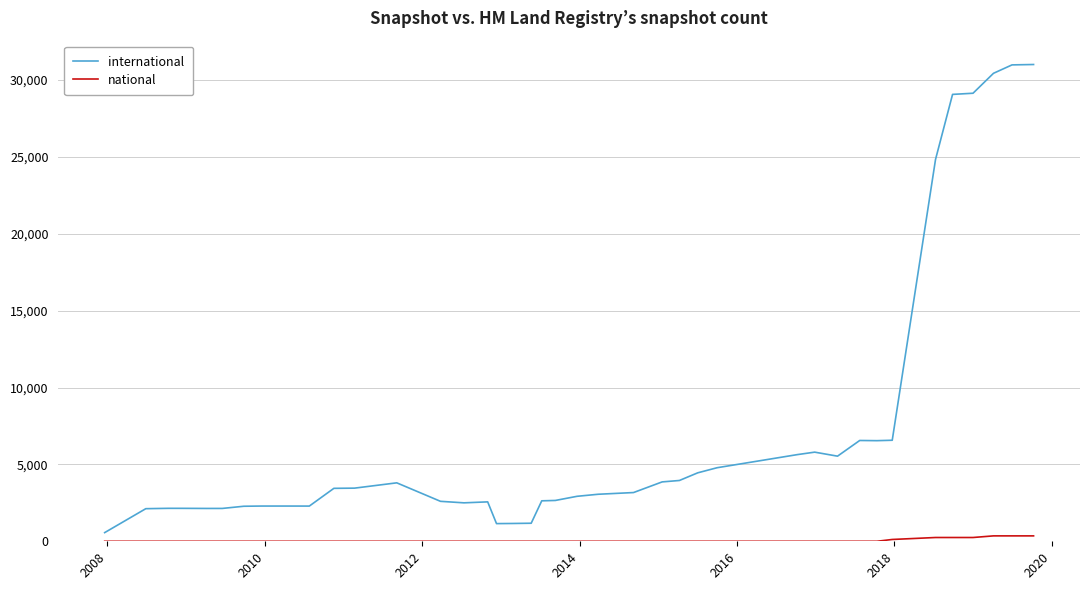

How many categories are shown in the chart?

40